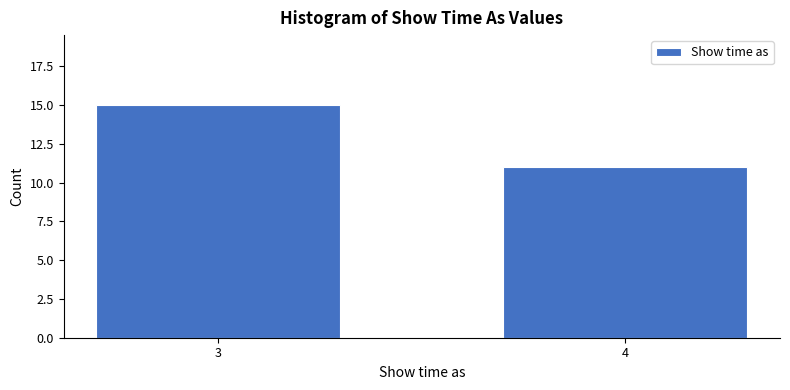

Reading left to right, what are all the values shown in this chart?

3=15	4=11